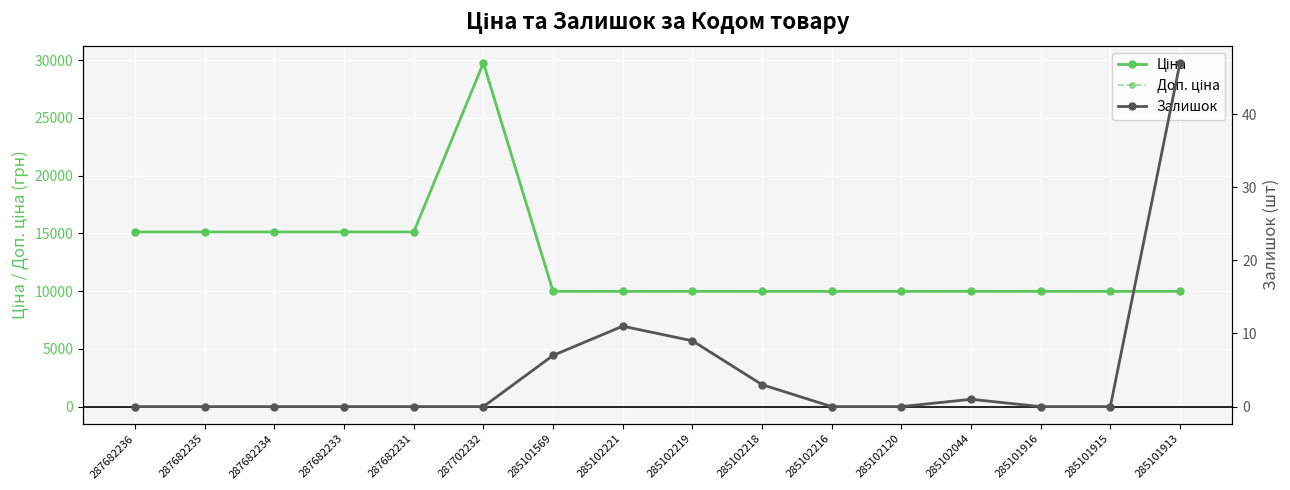

What is the sum of the Залишок values at 285101913 and 287682231?

47.0